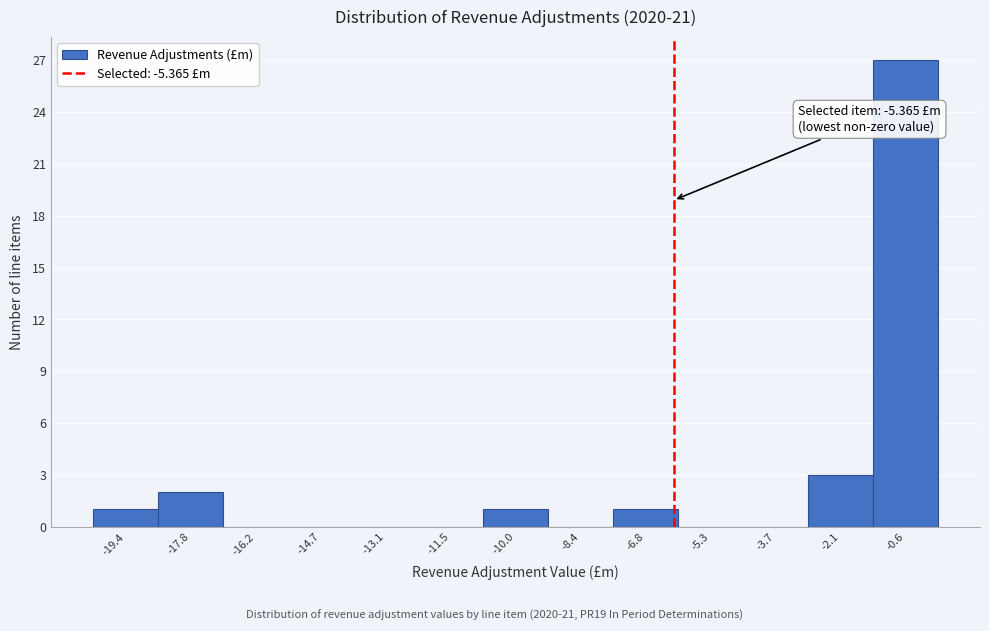

Reading right to left, transcribe all the data shown in this chart.

-0.6=27	-2.1=3	-3.7=0	-5.3=0	-6.8=1	-8.4=0	-10.0=1	-11.5=0	-13.1=0	-14.7=0	-16.2=0	-17.8=2	-19.4=1